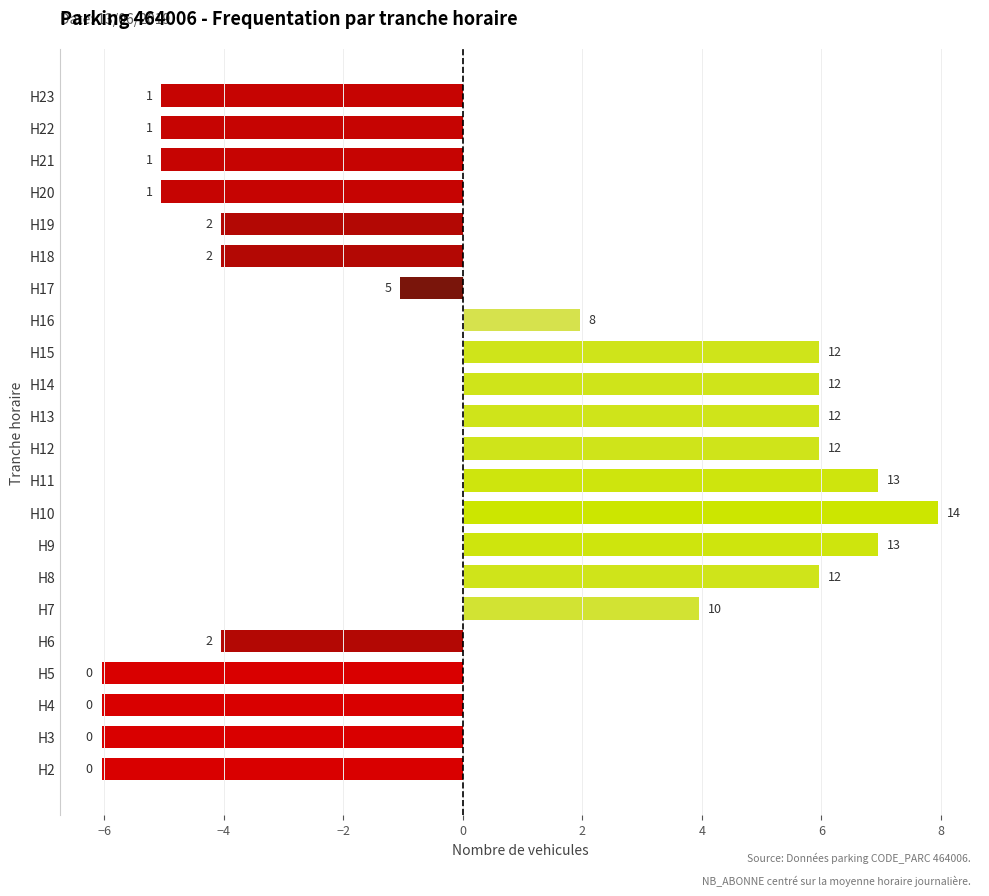

Are the bars horizontal?

Yes